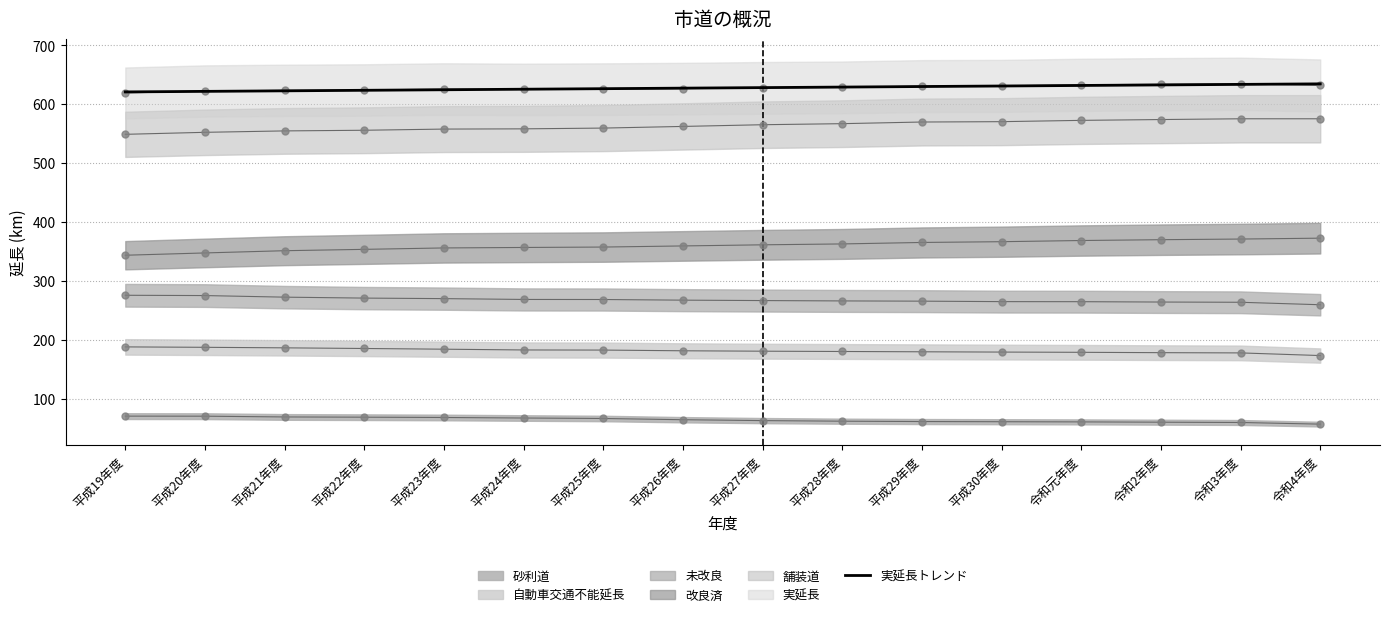

Approximately how many times larger is the value at 令和2年度 compared to 平成25年度?

1.0